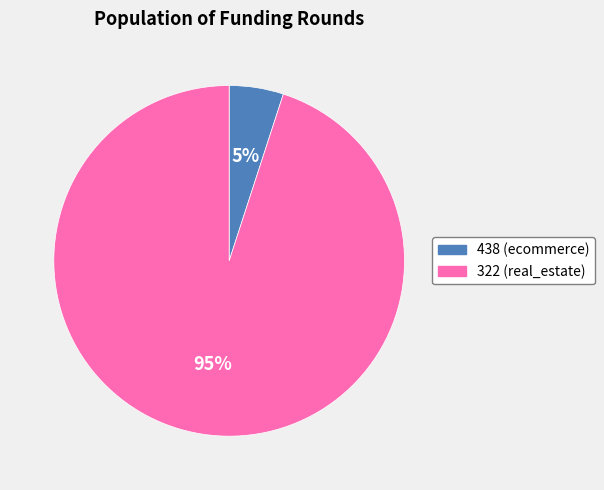

Which slice is the smallest?

438 (ecommerce)